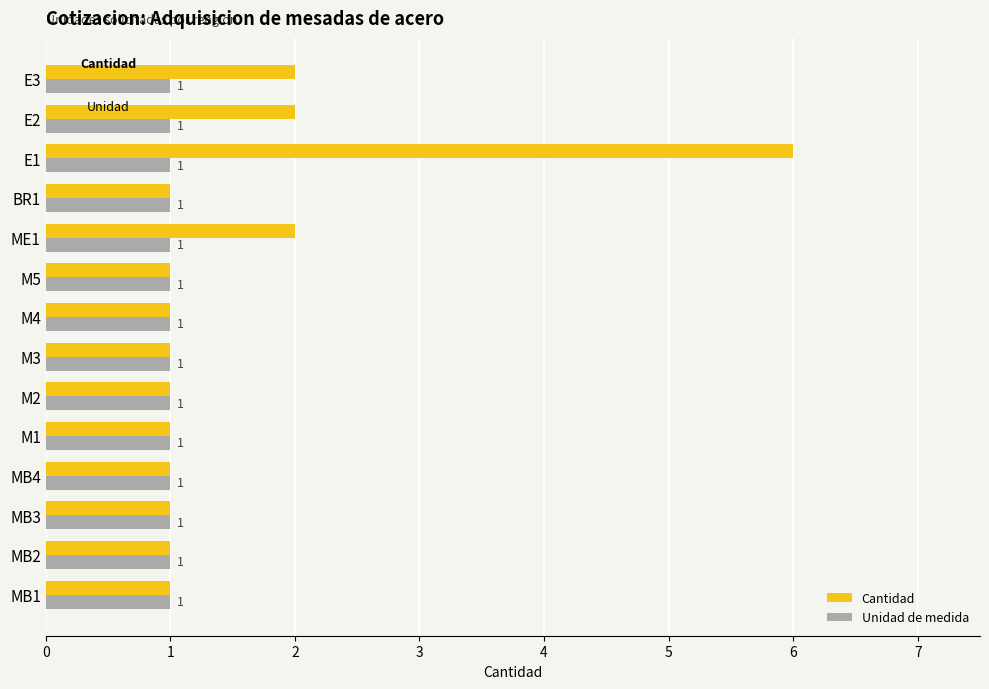

Between MB3 and ME1, which series saw the biggest shift?

Cantidad